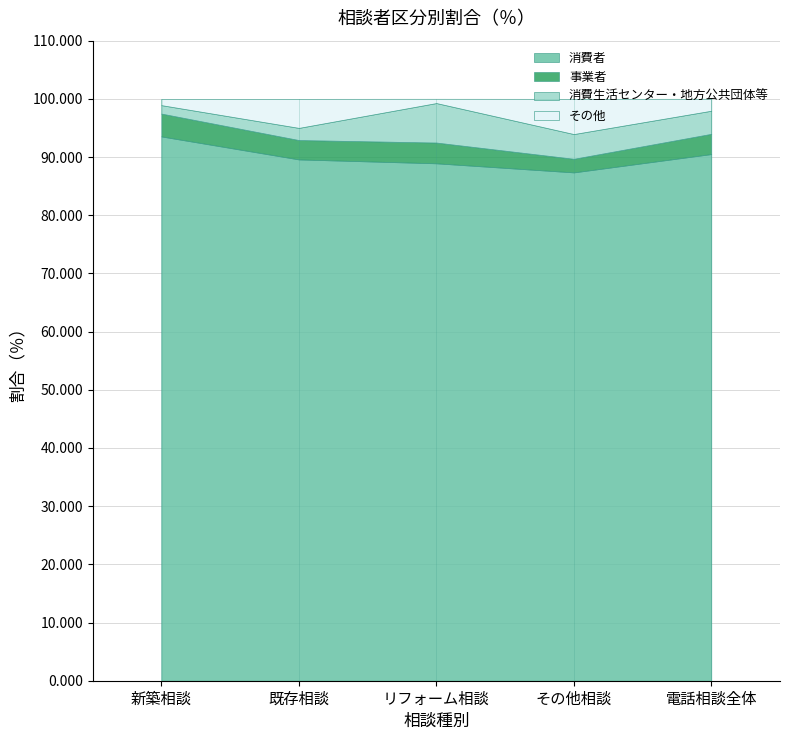

Count the number of data series in this chart.

4